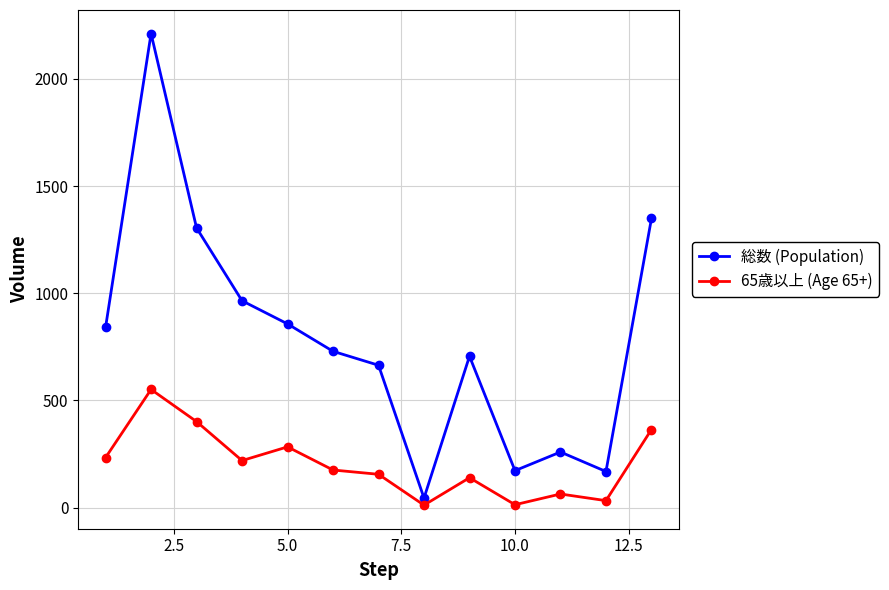

How many interior local valleys does the 総数 (Population) series have?

3